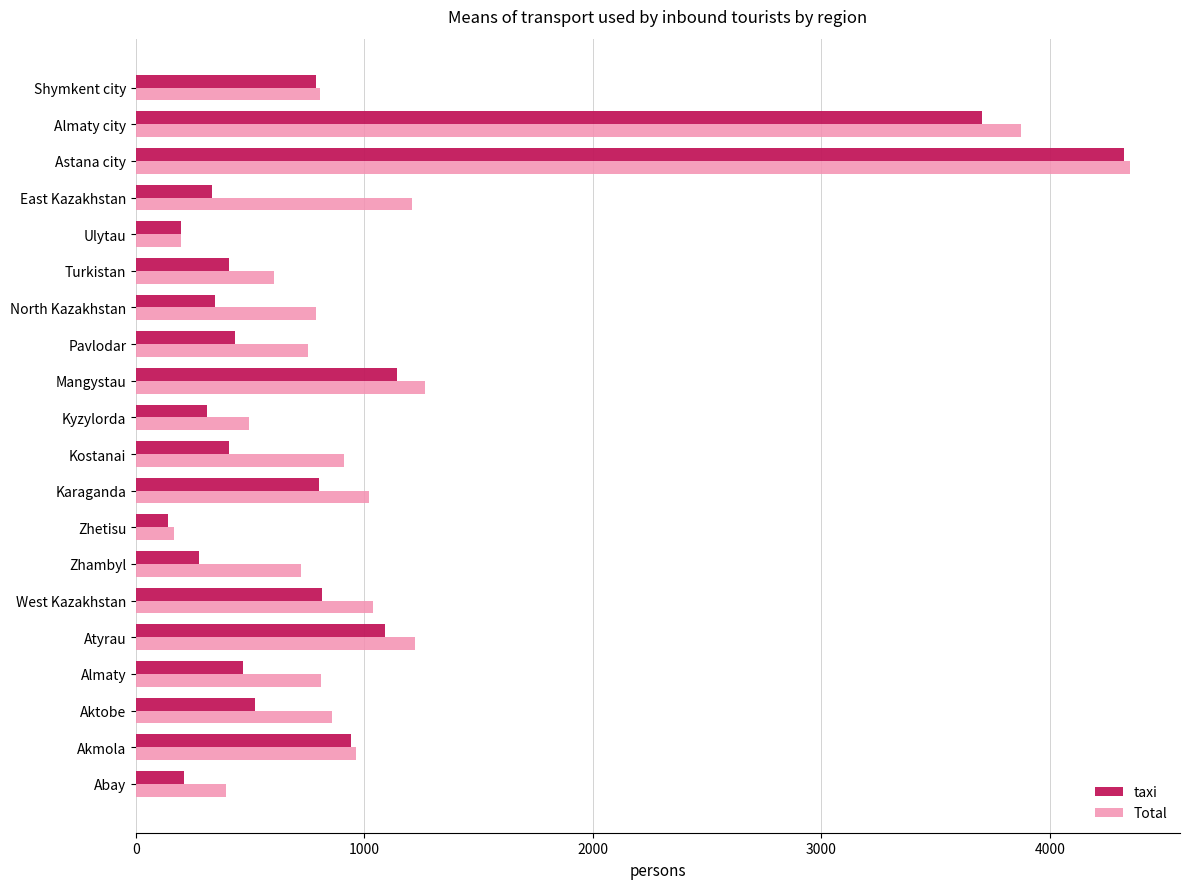

What is the difference between the second highest and second lowest values in the taxi series?

3510